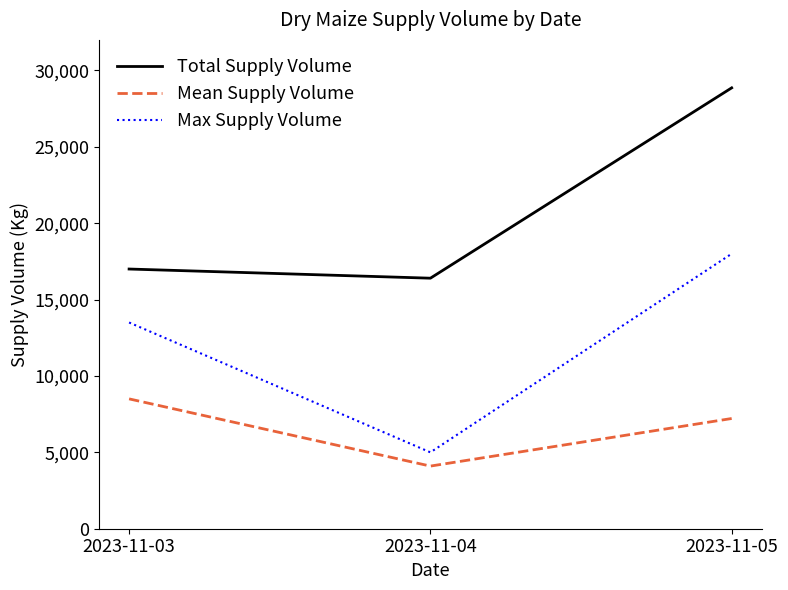

Where is Mean Supply Volume nearest to the value 6300?

2023-11-05